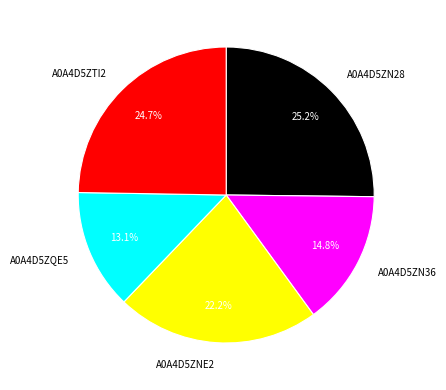

To the nearest percent, what portion does A0A4D5ZN36 represent?

15%